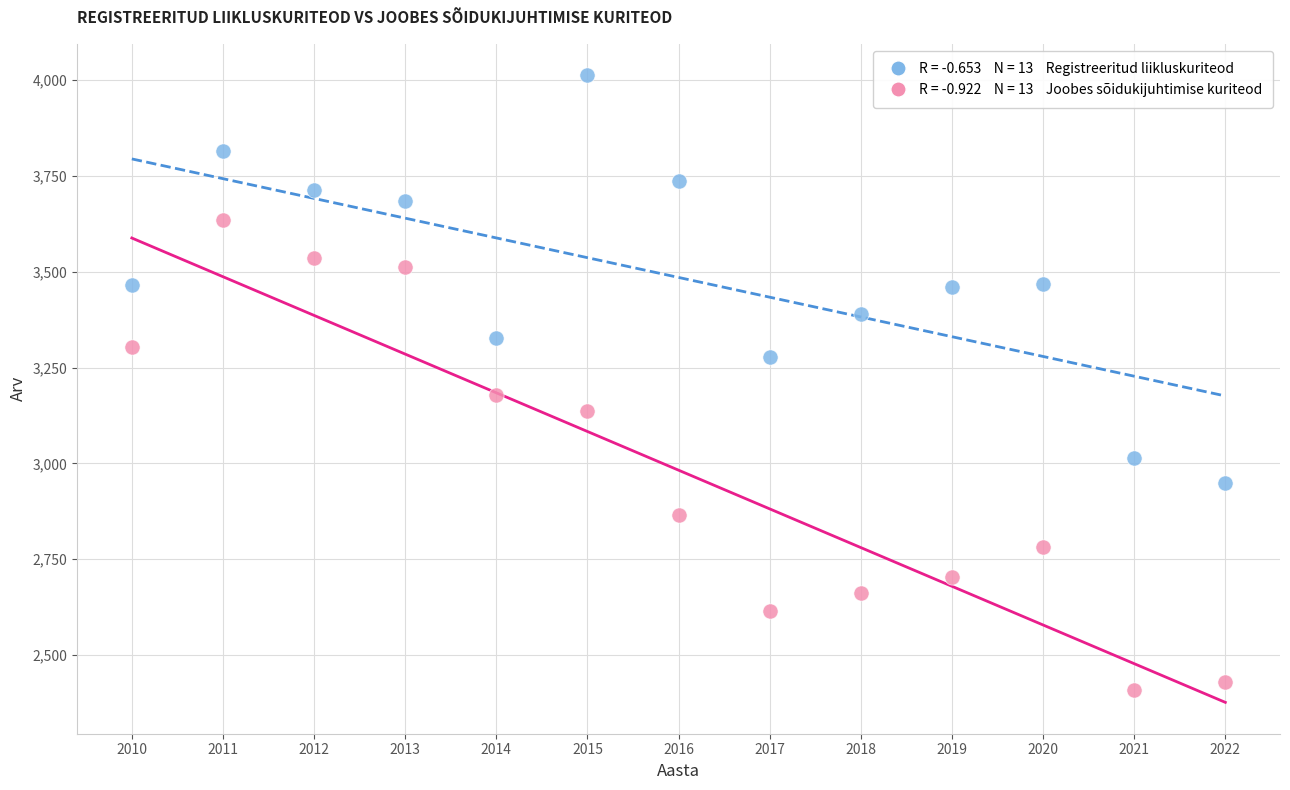

Across all data points, what is the range of X values (max minus min)?

12